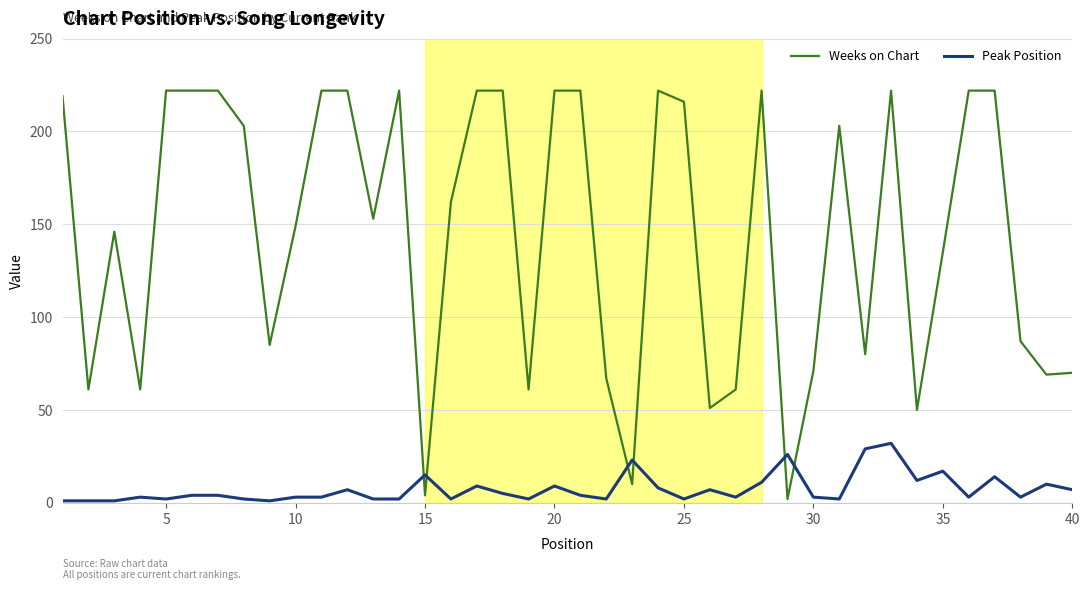

What is the maximum value shown in the chart?

222